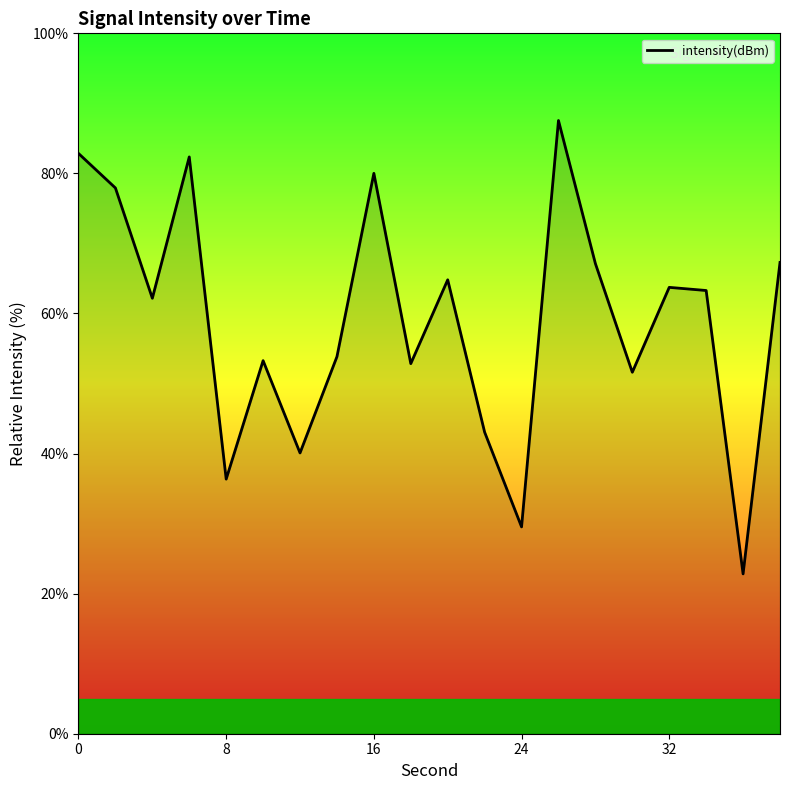

What is the difference between the maximum and second lowest values?

58.0